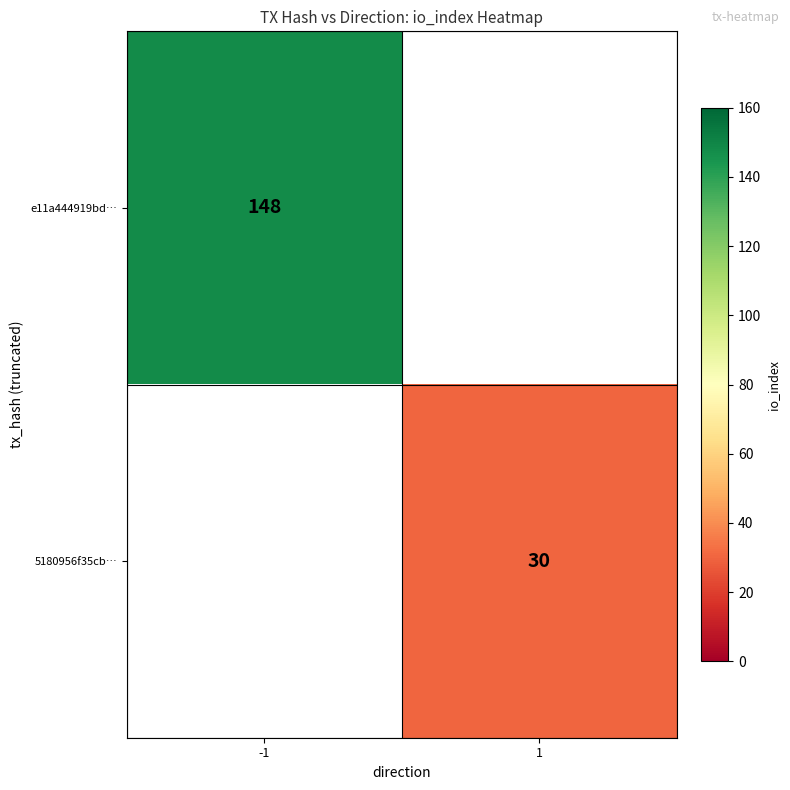

Which has a higher value, 1 or -1?

-1